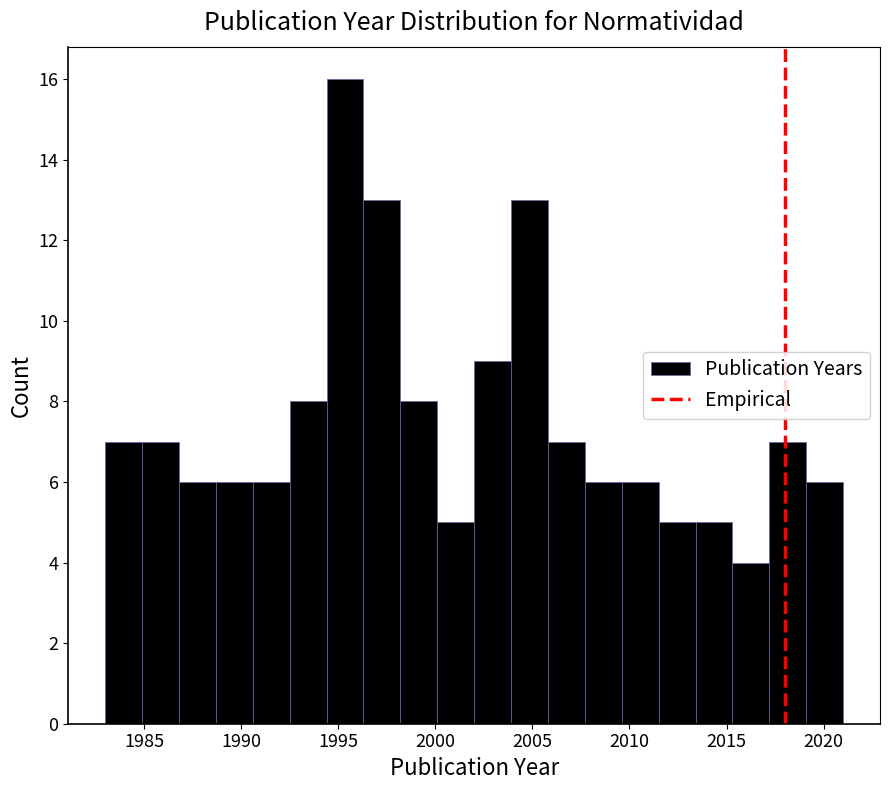

Around what value on the x-axis is the tallest bar? Give the approximate position of its centre, as read against the axis.

1995.5